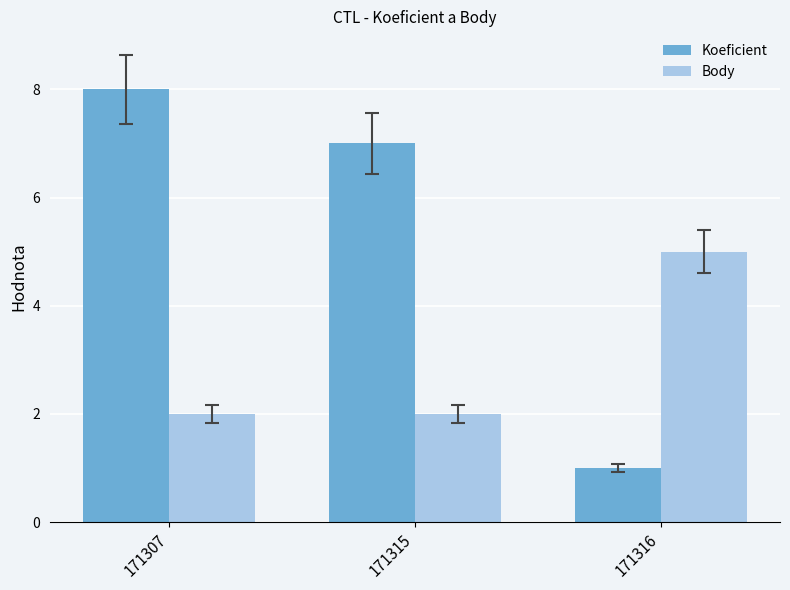

Does the chart contain stacked bars?

No